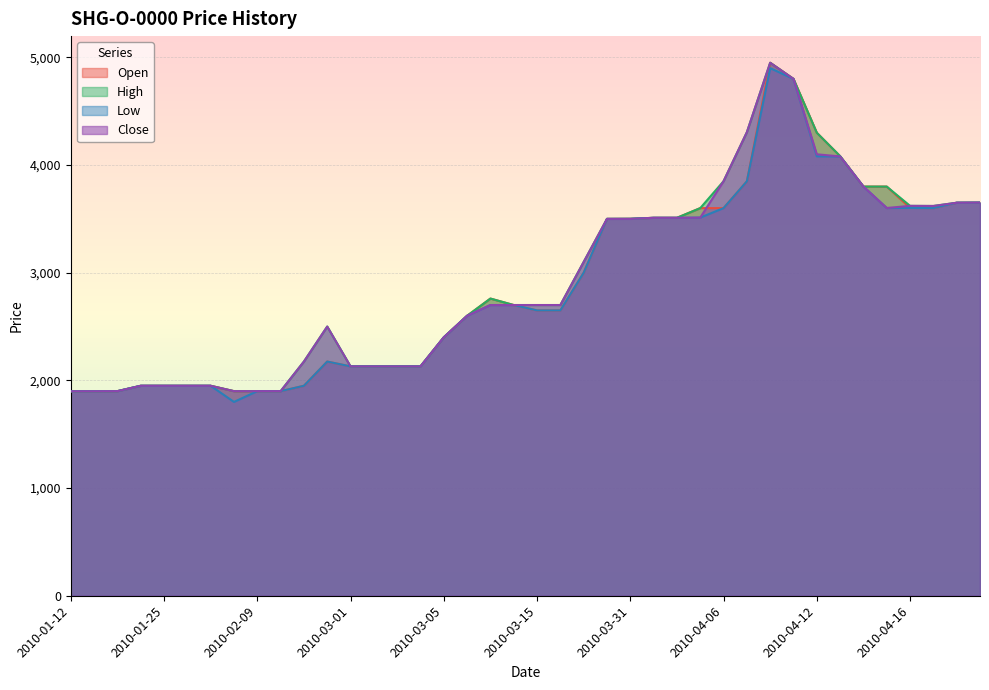

The Open series shows 1900 at 2010-02-04. True or false?

True